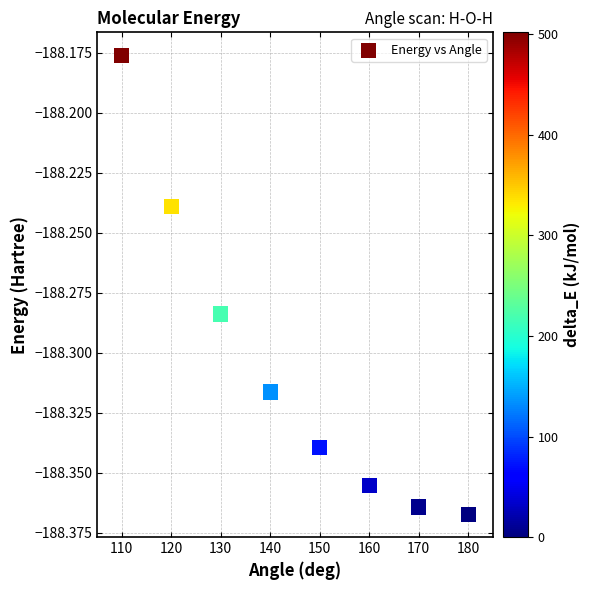

What is the range of X values (max minus min)?

70.0